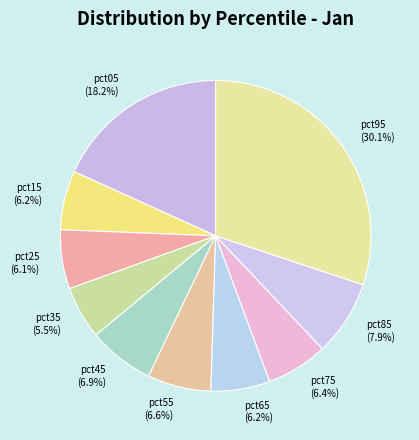

What is the smallest slice in the pie chart?

pct35